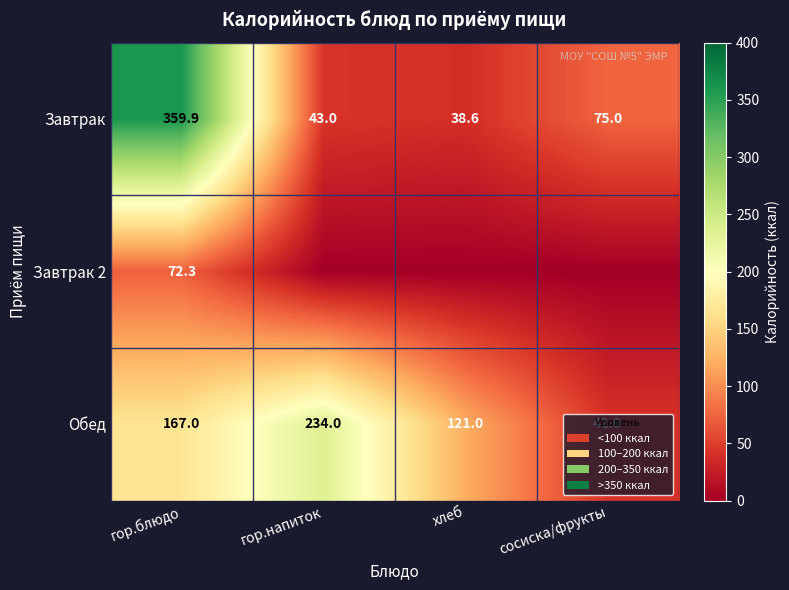

Rank the categories by Обед value from highest to lowest.

гор.напиток, гор.блюдо, хлеб, сосиска/фрукты